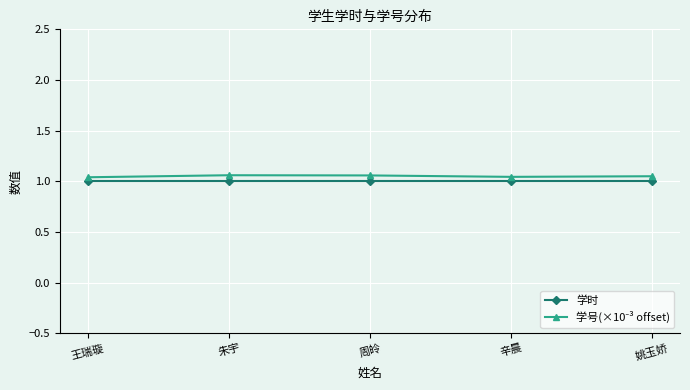

How many series are shown in this chart?

2